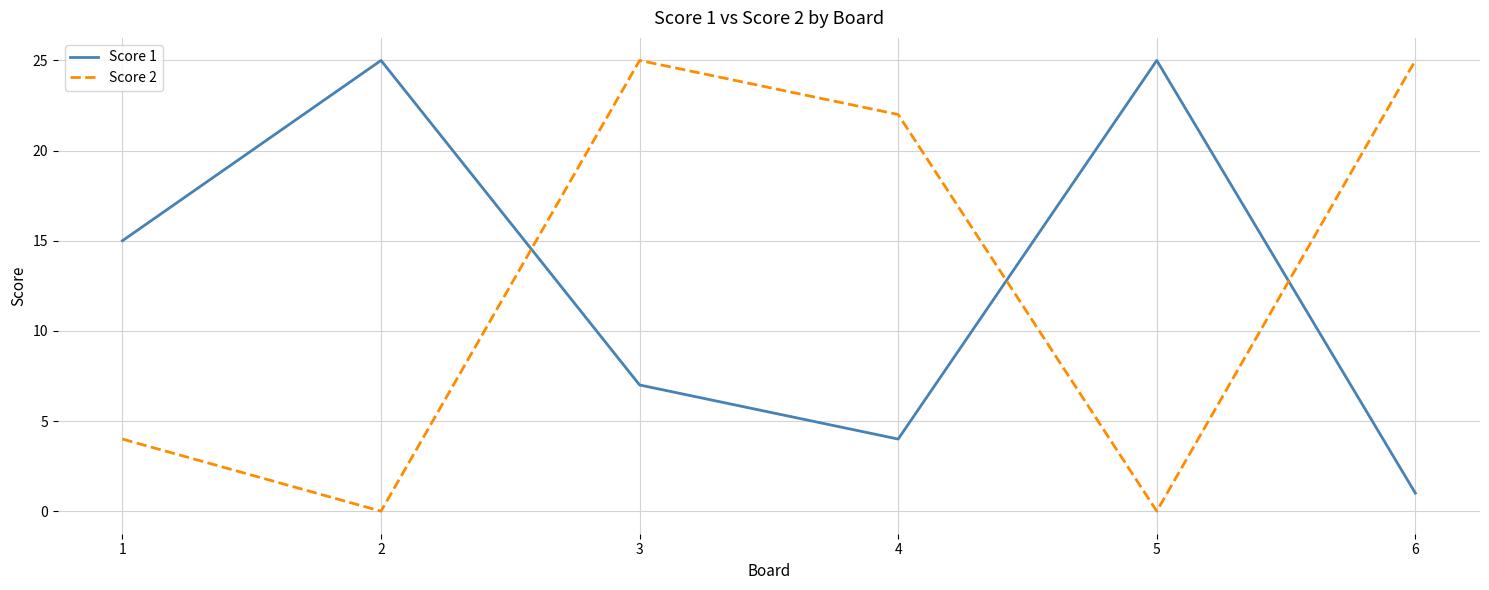

At which category is the sum across all series the highest?

3